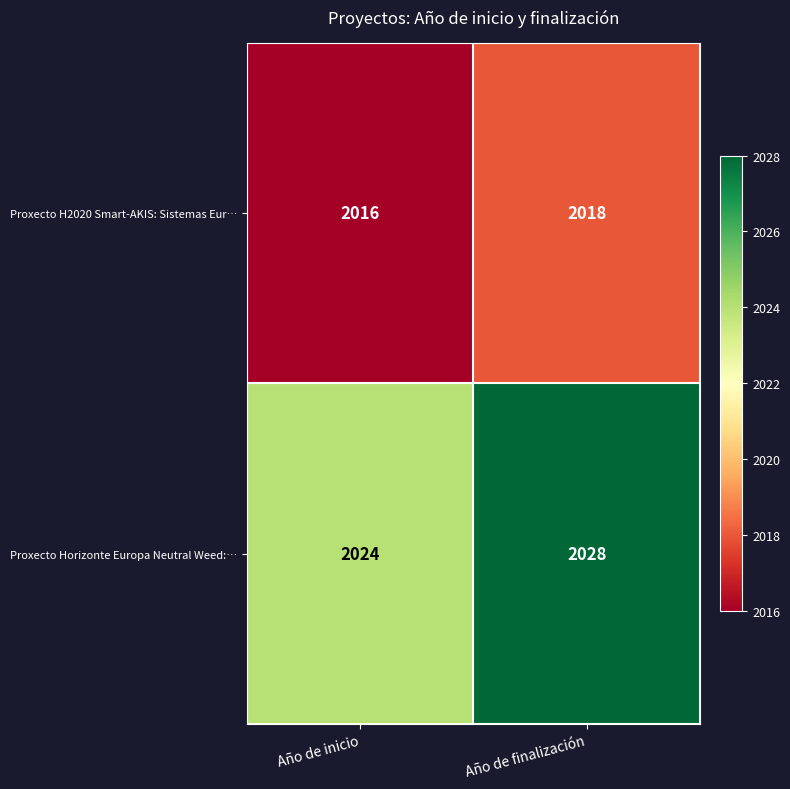

At which category is the sum across all series the highest?

Año de finalización